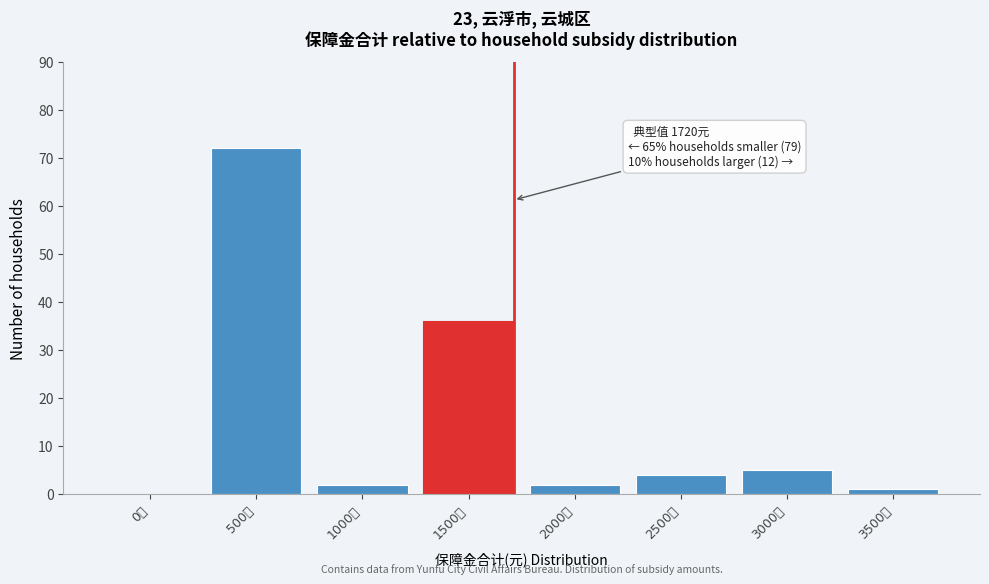

Reading right to left, extract all data points from this chart.

3500元=1	3000元=5	2500元=4	2000元=2	1500元=36	1000元=2	500元=72	0元=0